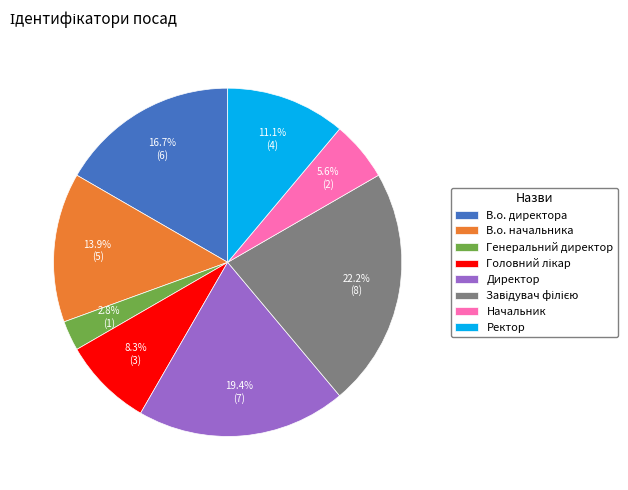

True or false: В.о. начальника accounts for 14% of the total.

True